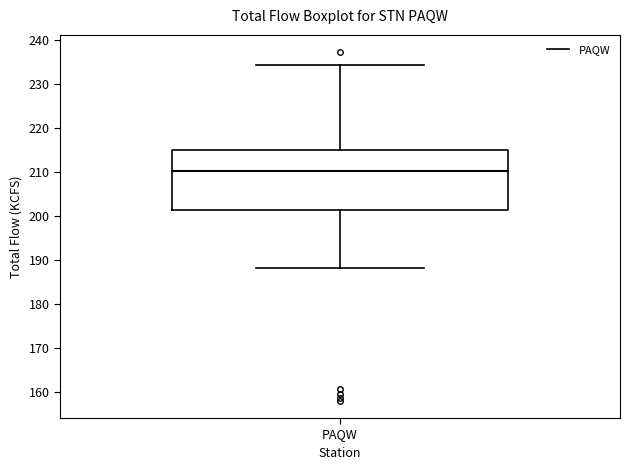

Transcribe this box plot: give where the median line is, the range the box spans, and where the two whiskers end, as read against the y-axis. The values are not printed on the chart, so give them approximately, as read against the axis.

median 210, box 201 to 215, whiskers 188 to 234